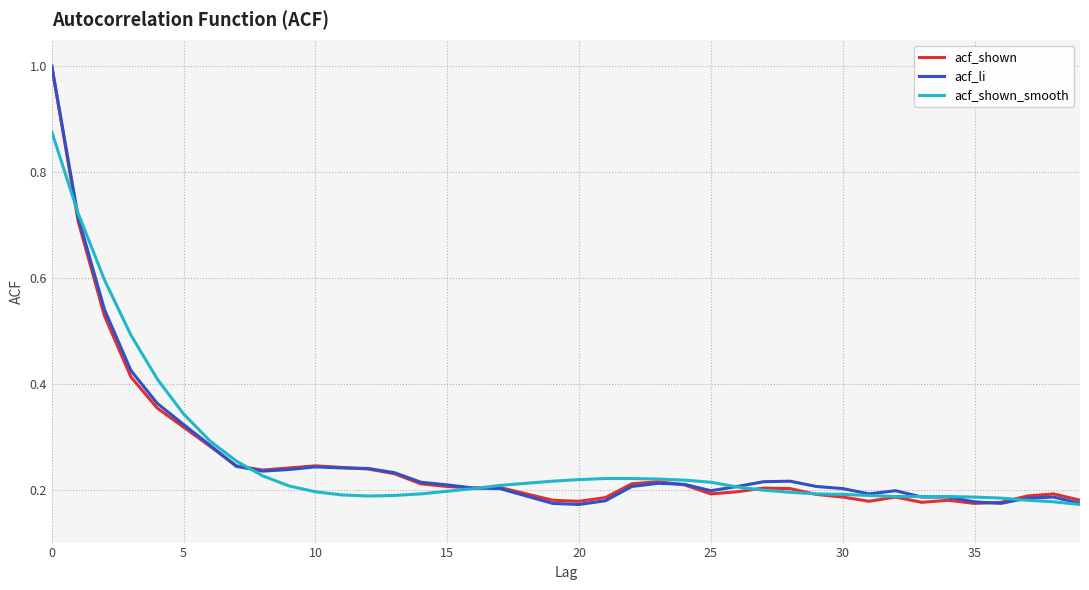

What is the greatest value displayed?

1.0